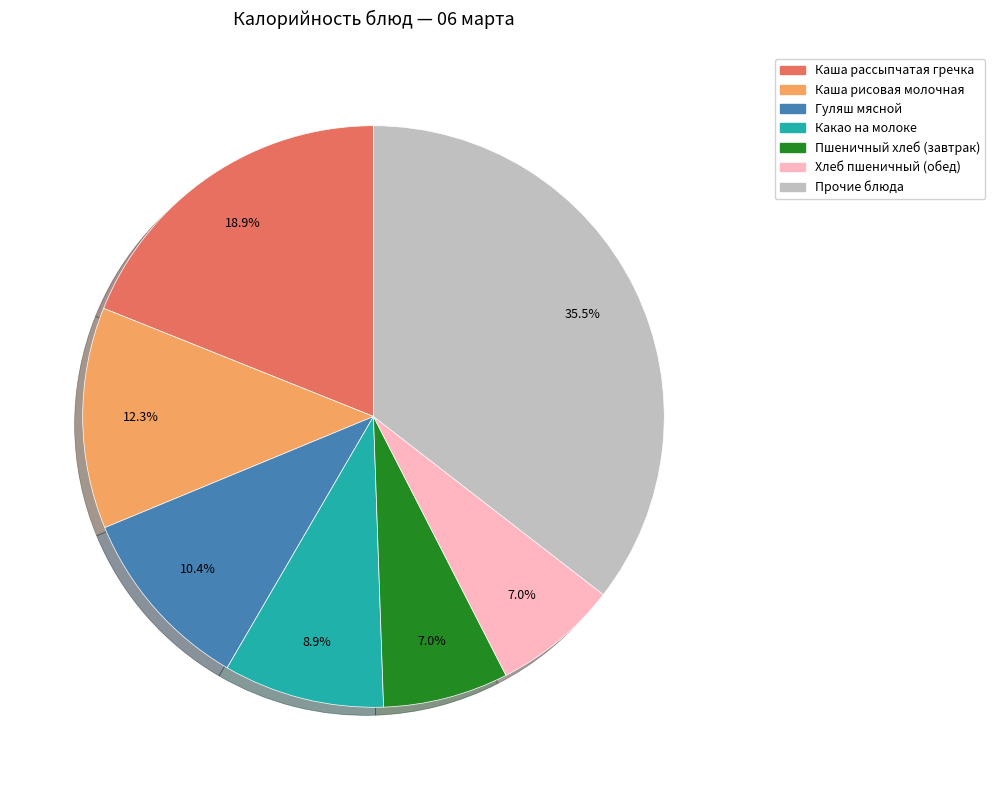

Does any single category account for the majority?

No